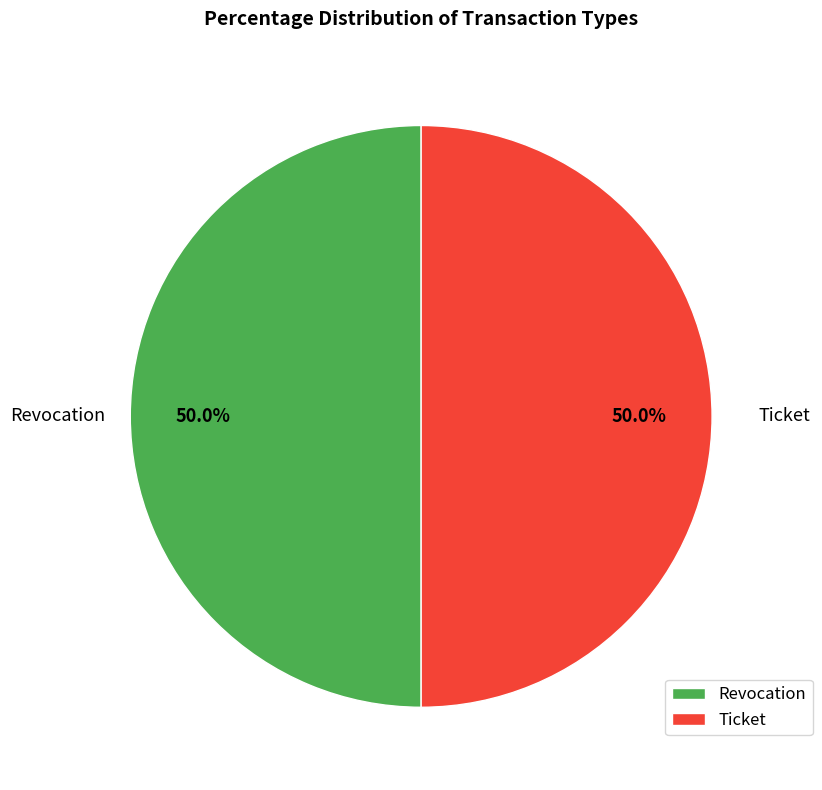

What is the ratio of the value at Ticket to the value at Revocation?

1.0